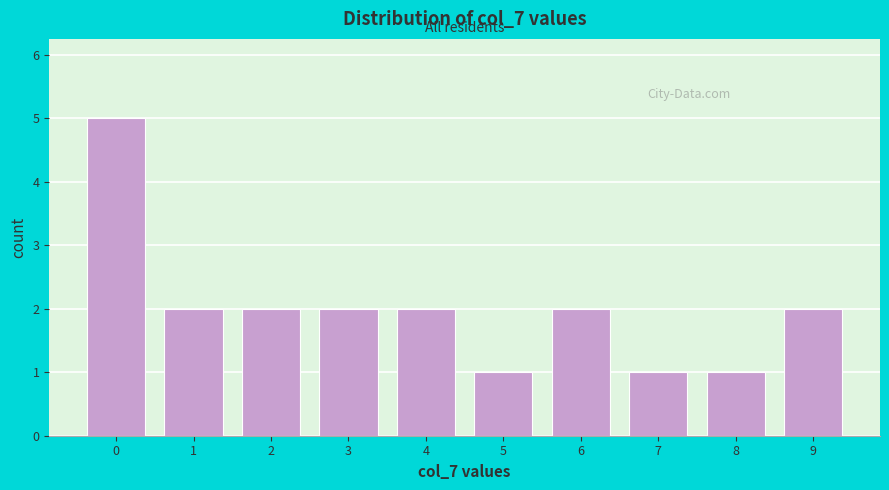

Reading right to left, transcribe all the data shown in this chart.

2	1	1	2	1	2	2	2	2	5